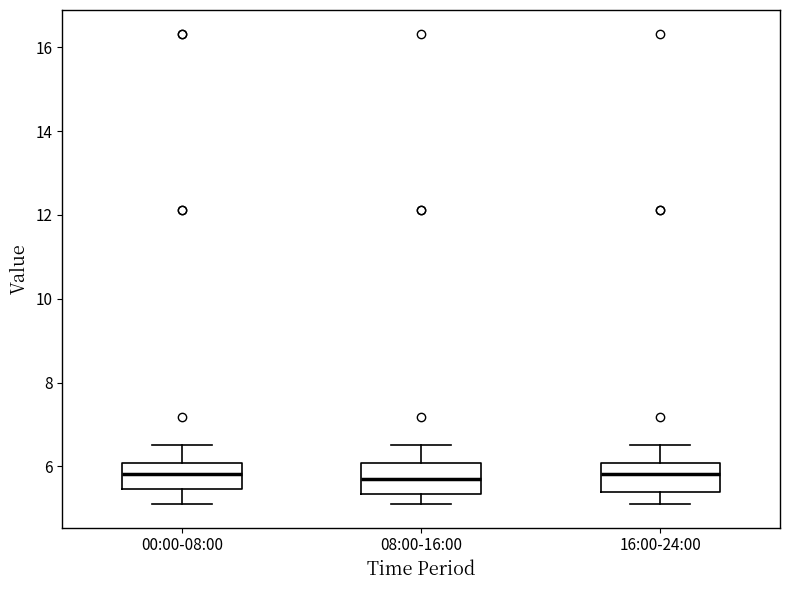

Reading left to right, read every box against the y-axis: the position of its median line, the range the box covers, and the ends of its whiskers. The values are not printed on the chart, so give them approximately, as read against the axis.

00:00-08:00: median 5.8, box 5.4 to 6.0, whiskers 5.2 to 6.6
08:00-16:00: median 5.8, box 5.4 to 6.0, whiskers 5.2 to 6.6
16:00-24:00: median 5.8, box 5.4 to 6.0, whiskers 5.2 to 6.6